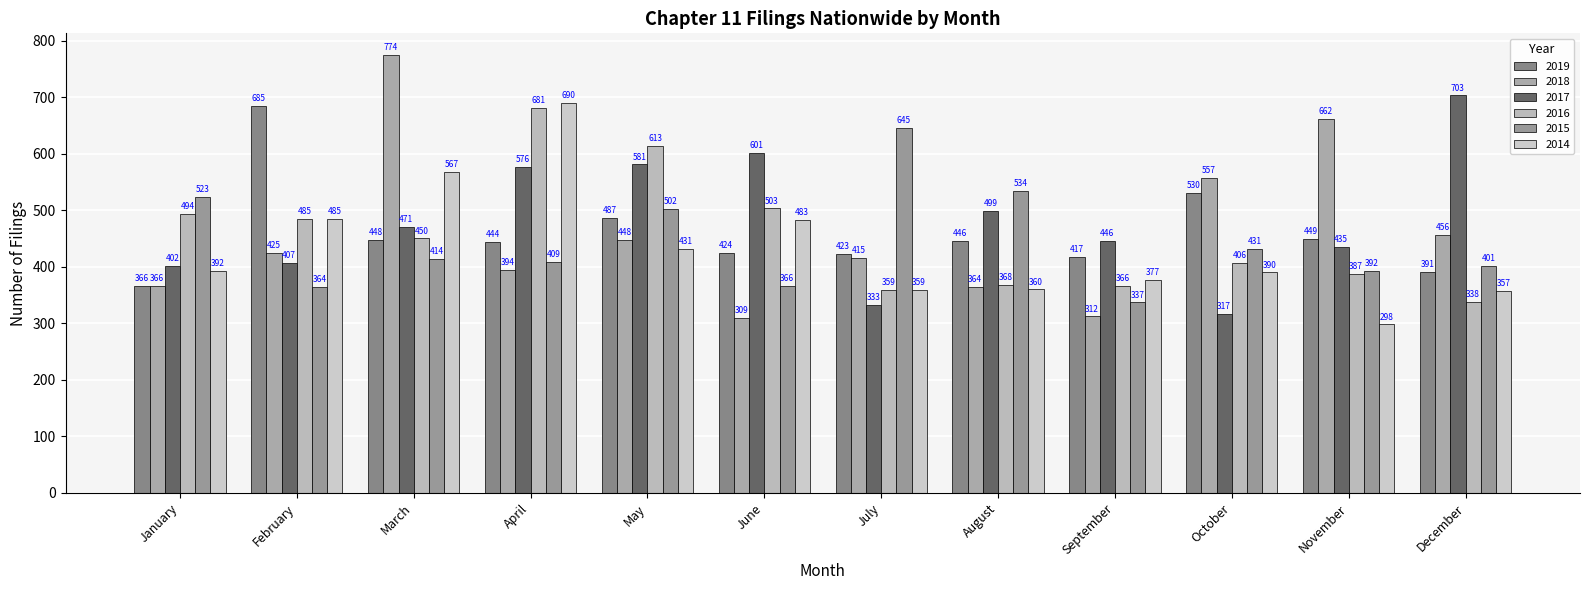

At March, list the series in order from smallest to largest.

2015, 2019, 2016, 2017, 2014, 2018